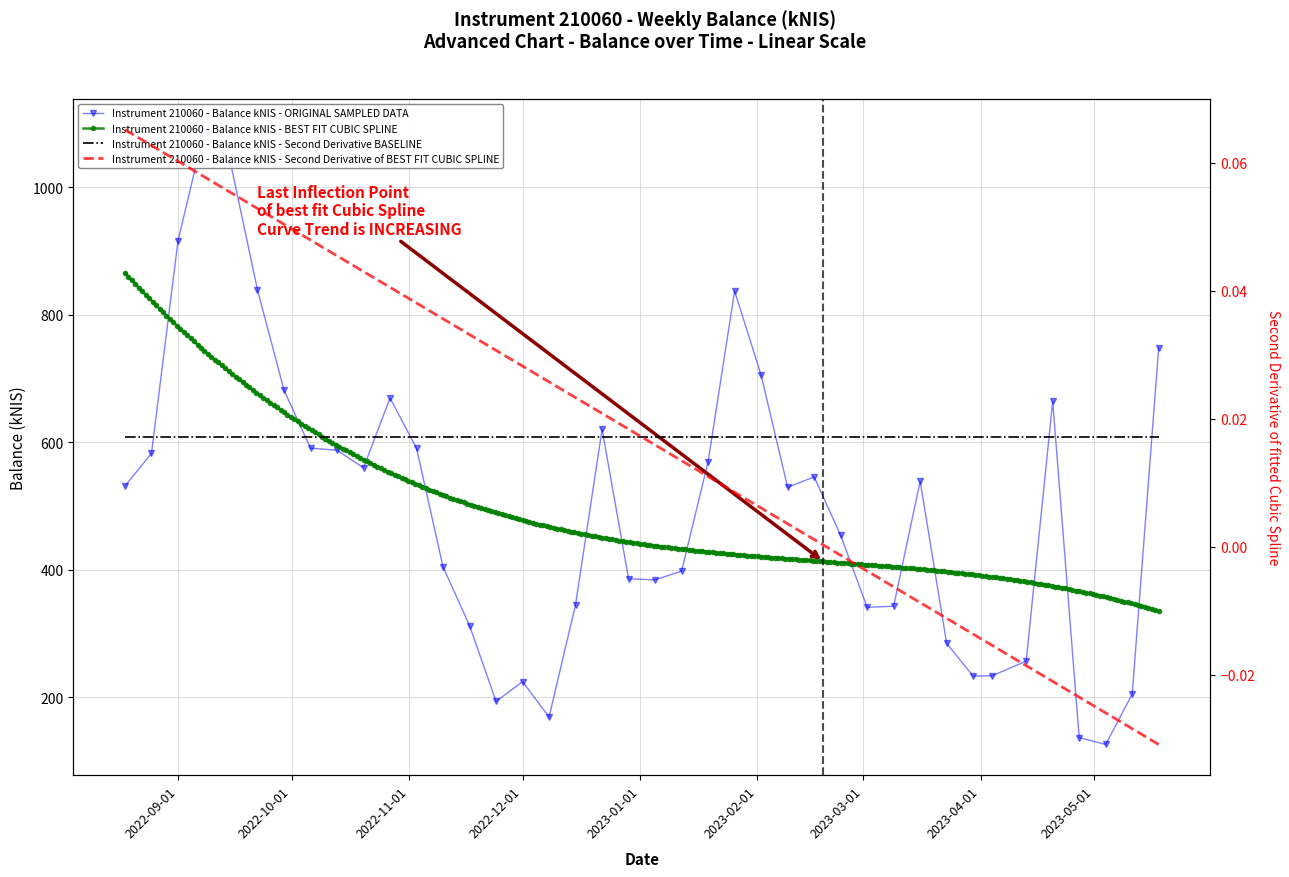

What is the change in value from 2022-10-27 to 2023-05-18?

+79.2